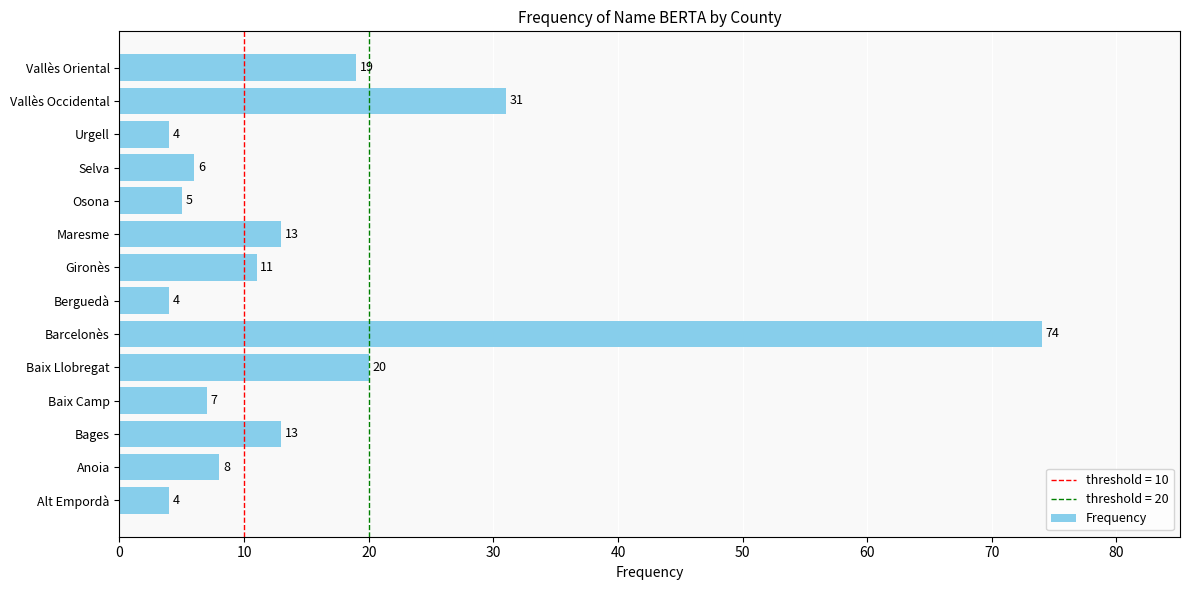

How many values are below 11?

7